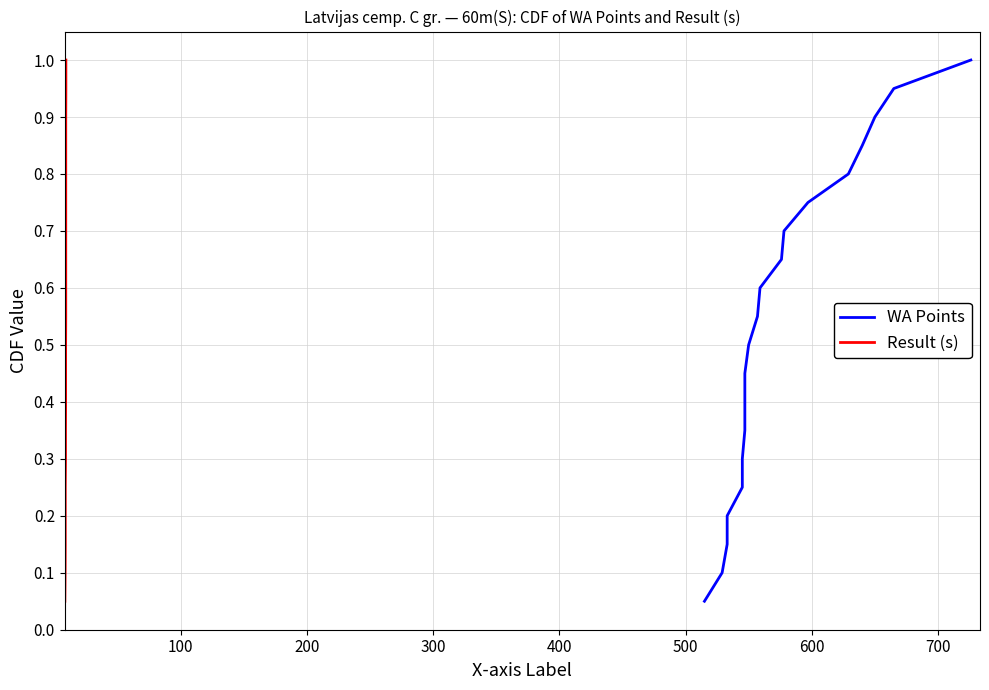

True or false: WA Points and Result (s) cross at least once.

False